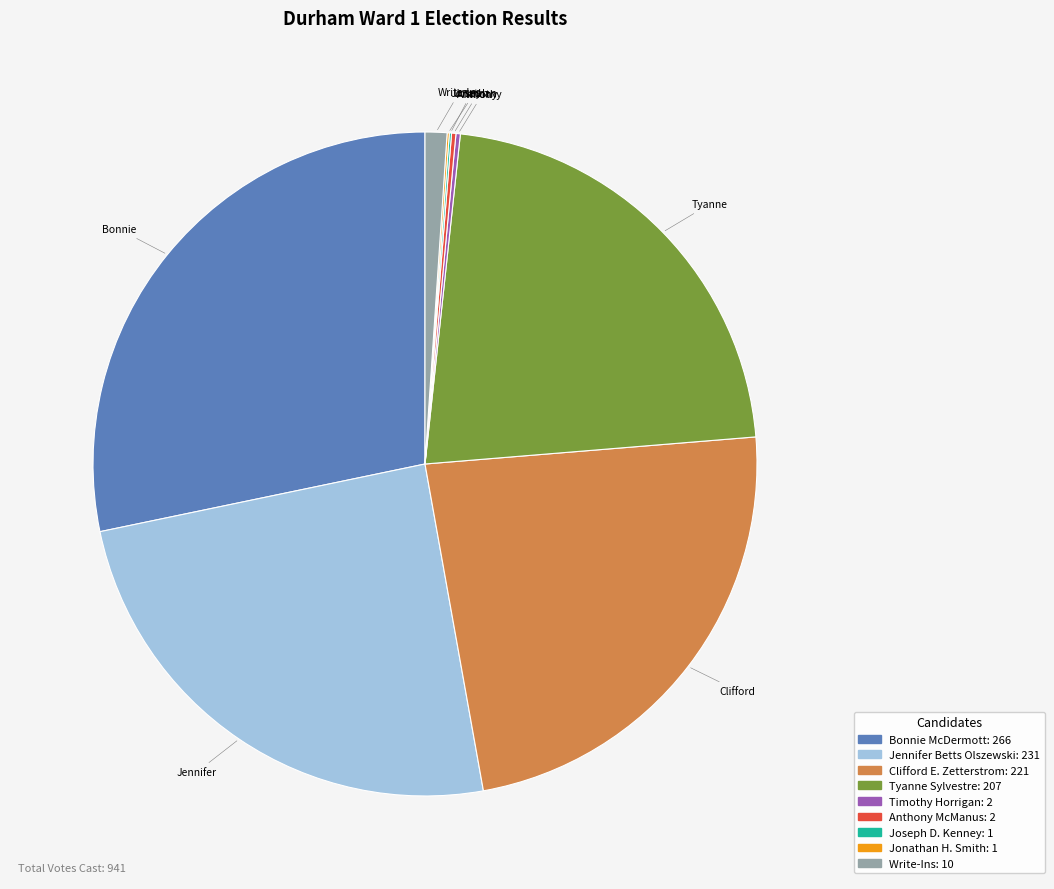

Is Write-Ins the majority of the pie?

No